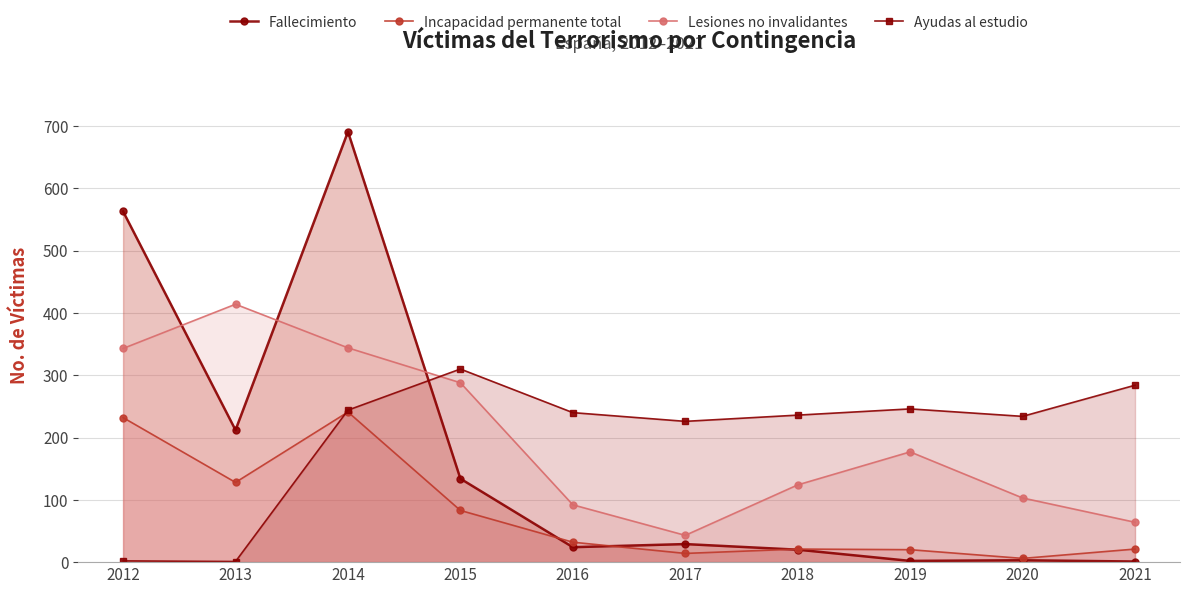

Which series has the largest total across all categories?

Ayudas al estudio